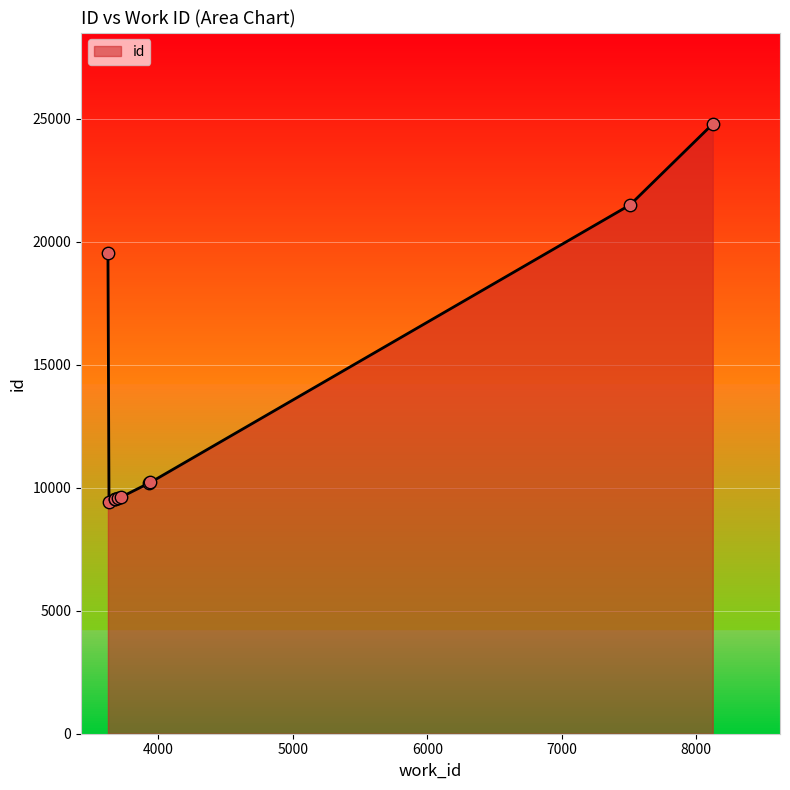

What is the smallest value displayed?

9433